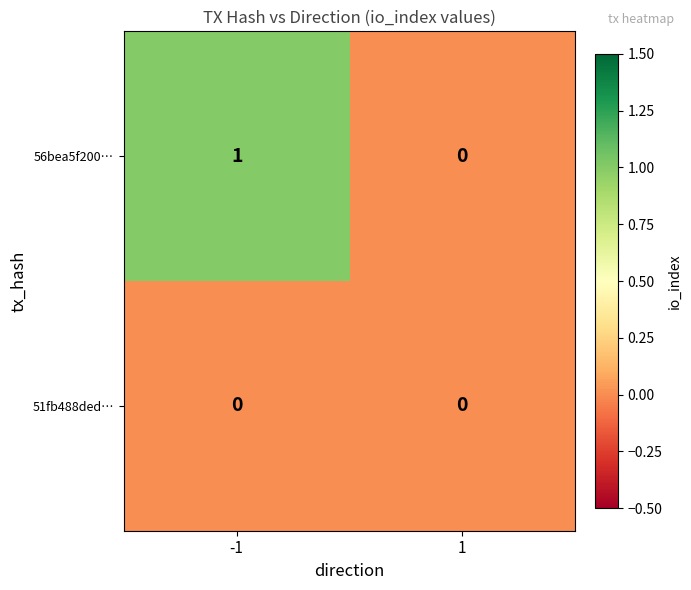

Which series has the widest spread of values?

56bea5f200…